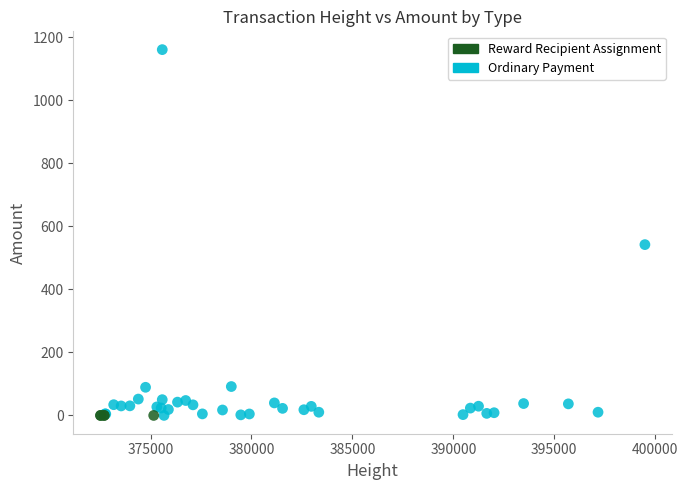

Which series reaches the maximum Y coordinate?

Ordinary Payment